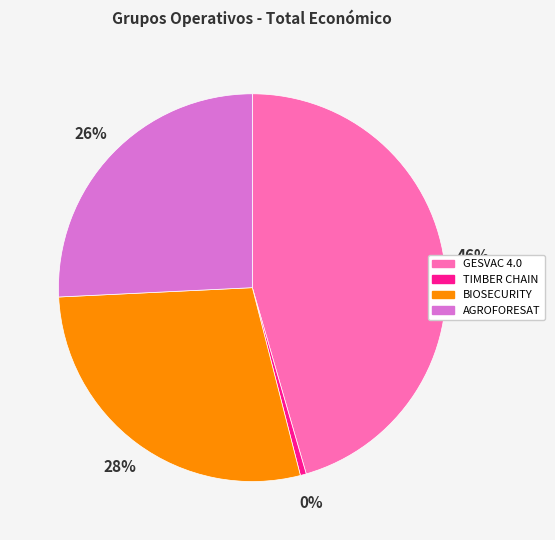

Is there any slice that represents more than half of the pie?

No